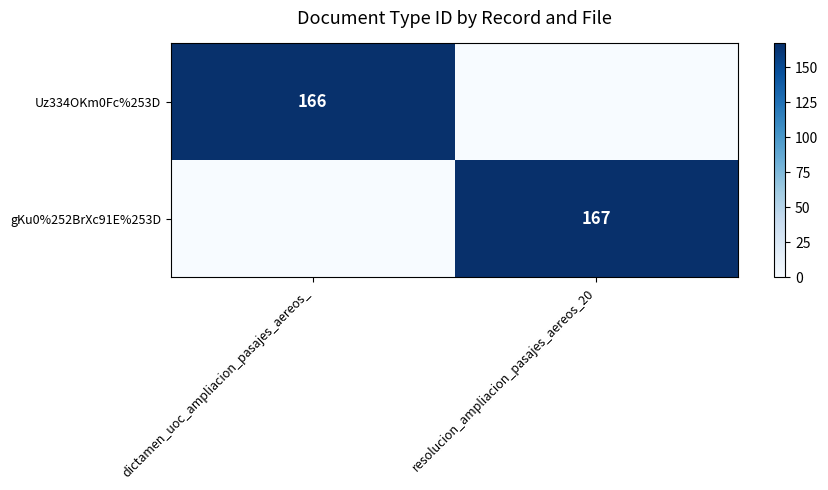

True or false: gKu0%252BrXc91E%253D has a value of 99 at resolucion_ampliacion_pasajes_aereos_20.

False